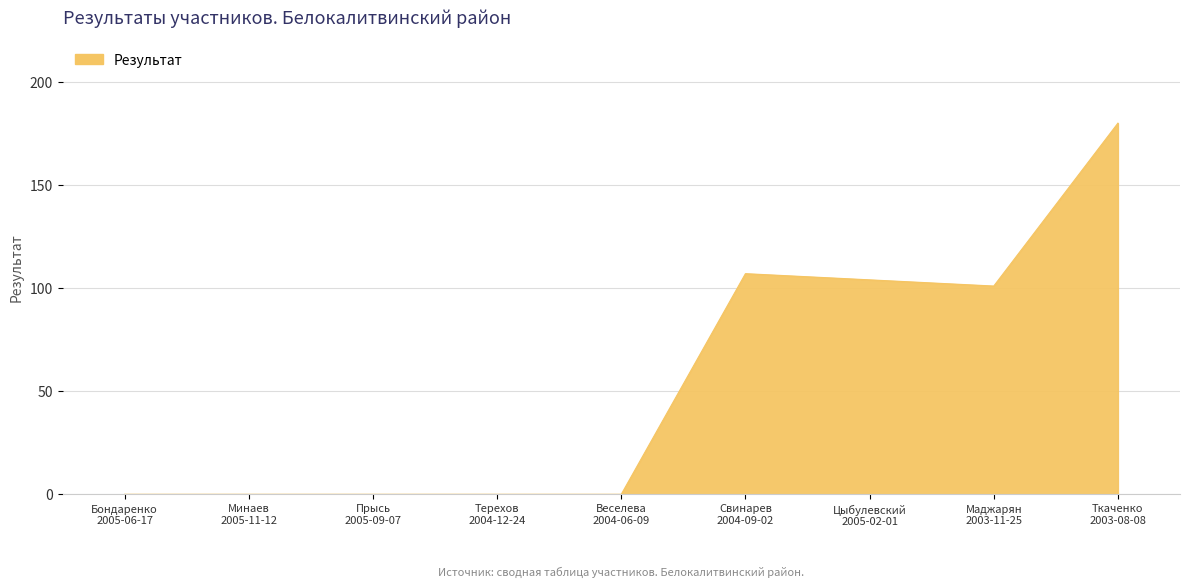

Does the chart display data point markers on the line(s)?

No